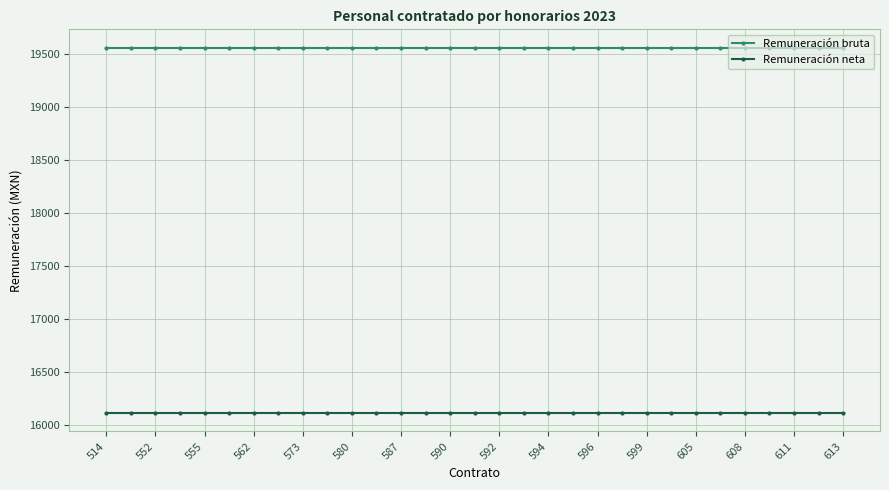

At how many categories does at least one series exceed 17679?

31